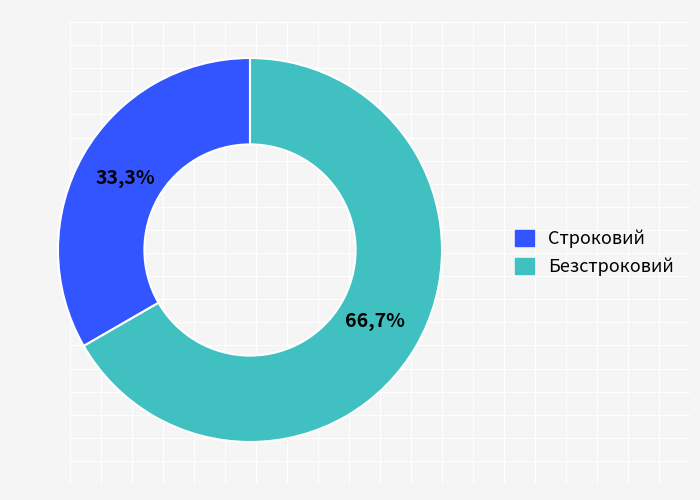

What portion of the pie excludes Безстроковий?

33.3%